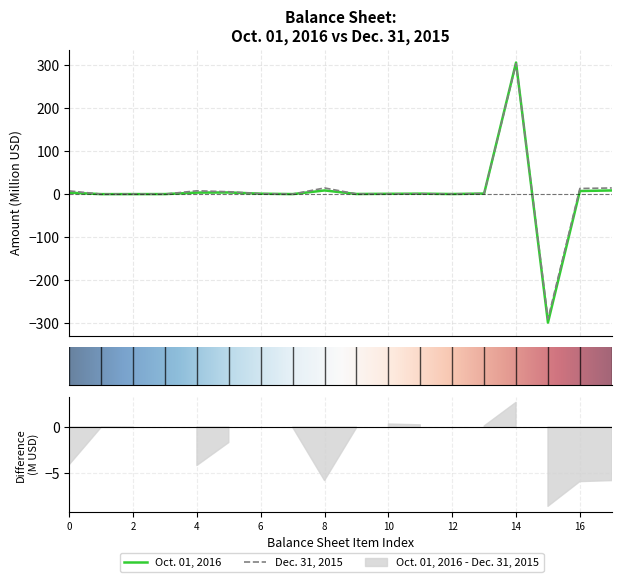

Which series has the largest range (max minus min)?

Oct. 01, 2016